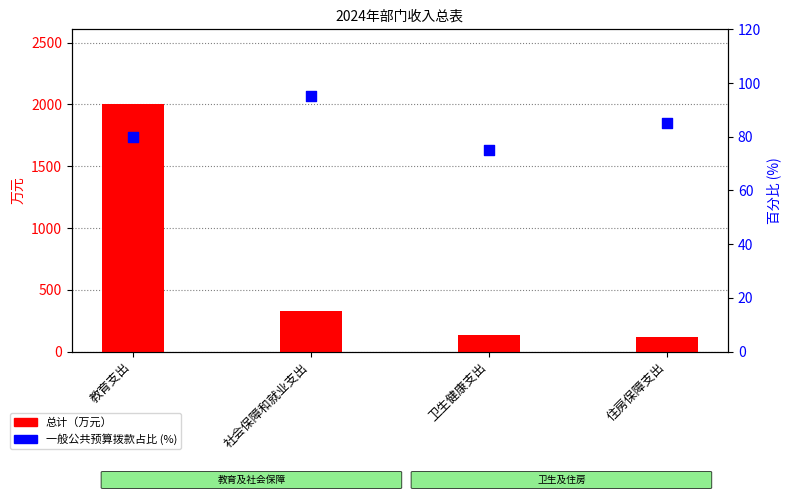

Is the value of 一般公共预算拨款占比 (%) at 住房保障支出 greater than the value of 总计（万元） at 卫生健康支出?

No